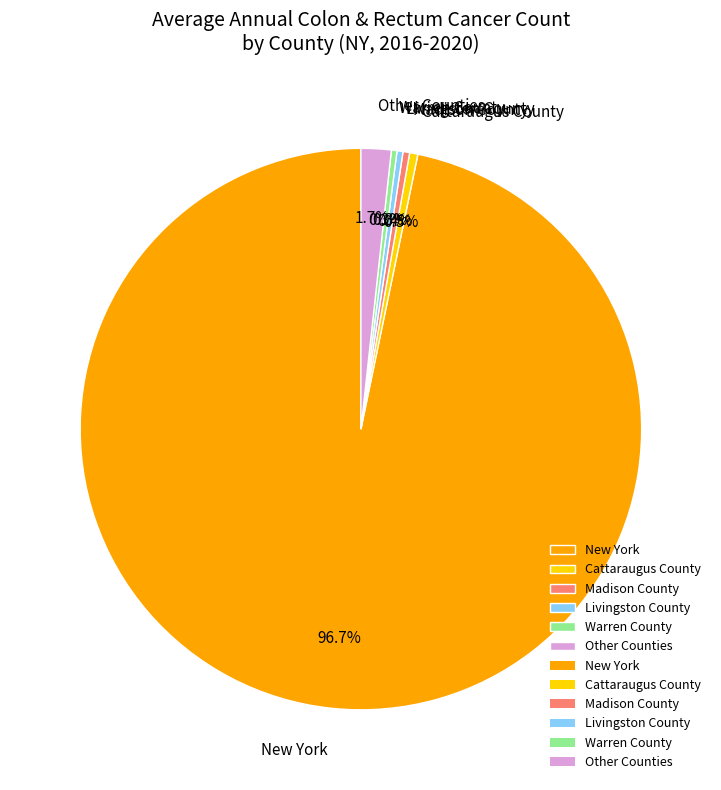

Between New York and Livingston County, which is larger?

New York